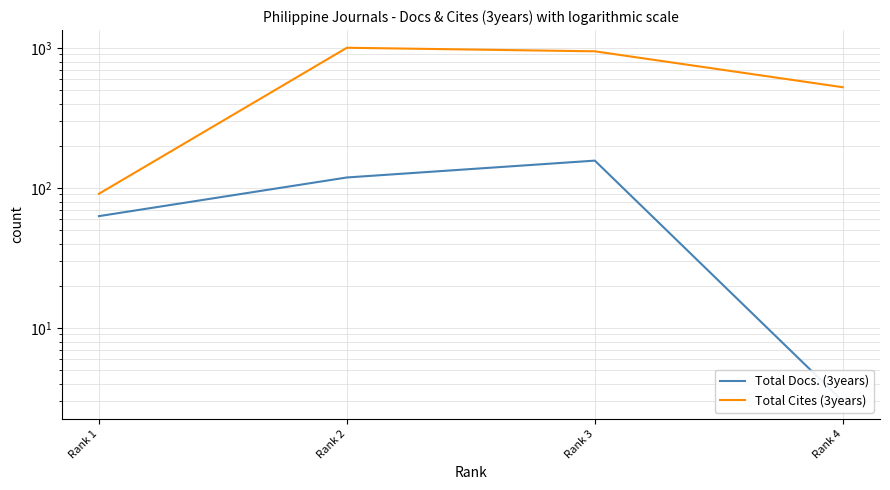

At how many categories does at least one series exceed 918?

2